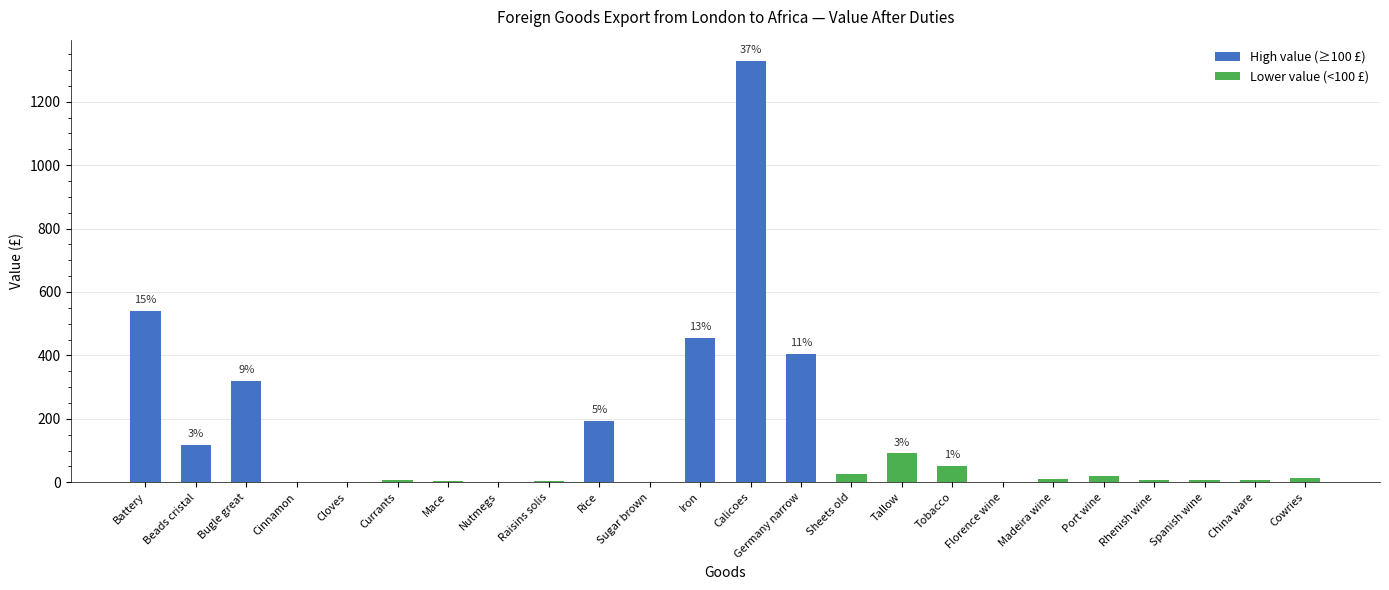

Is it true that the value at Germany narrow is 674?

False